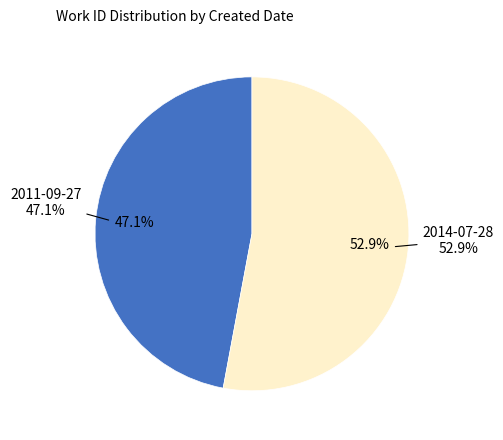

Which has a higher value, 2014-07-28 or 2011-09-27?

2014-07-28